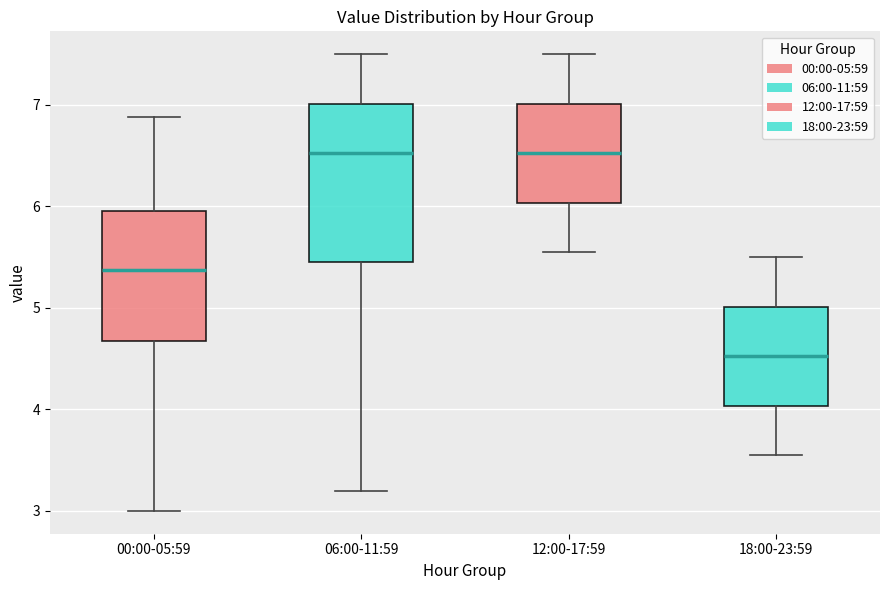

Which box is the tallest, from its lower edge to its upper edge?

06:00-11:59